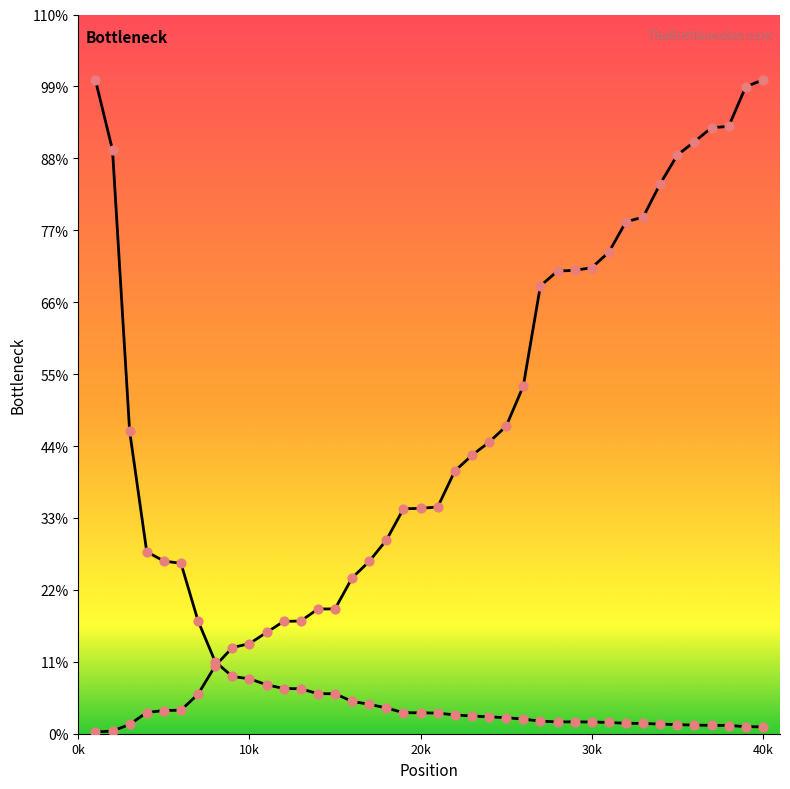

Which series contains the highest Y value?

Global Score